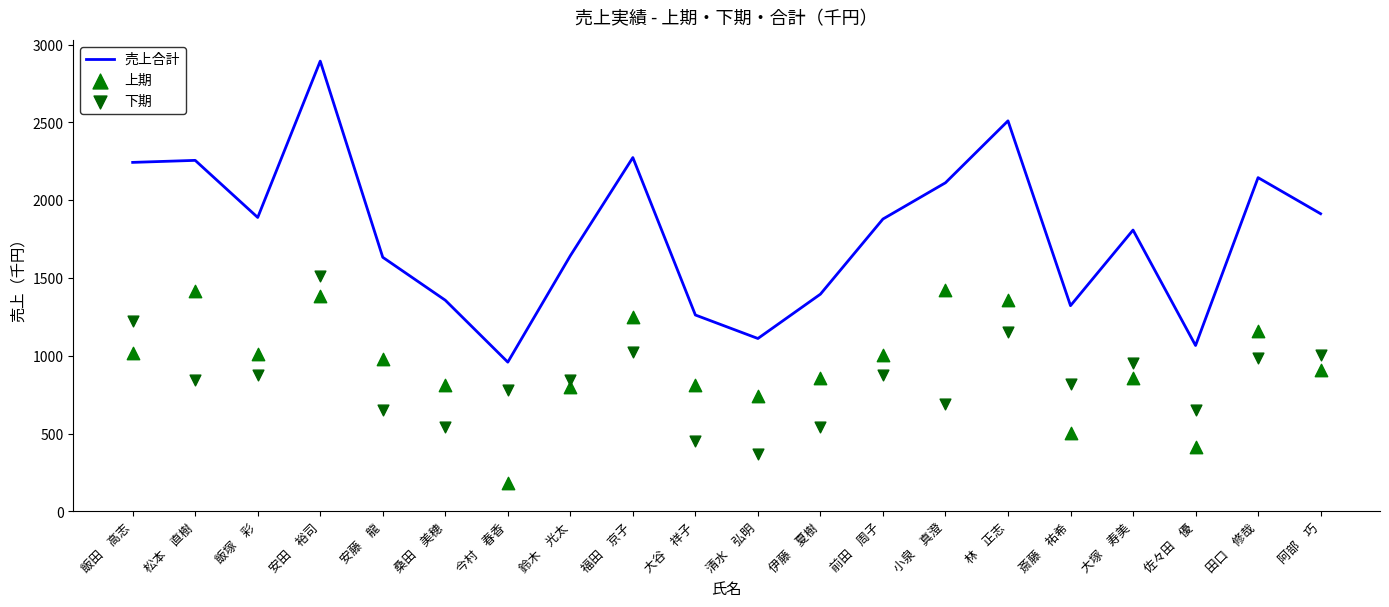

What is the total value across all series at 小泉　真澄?

4224